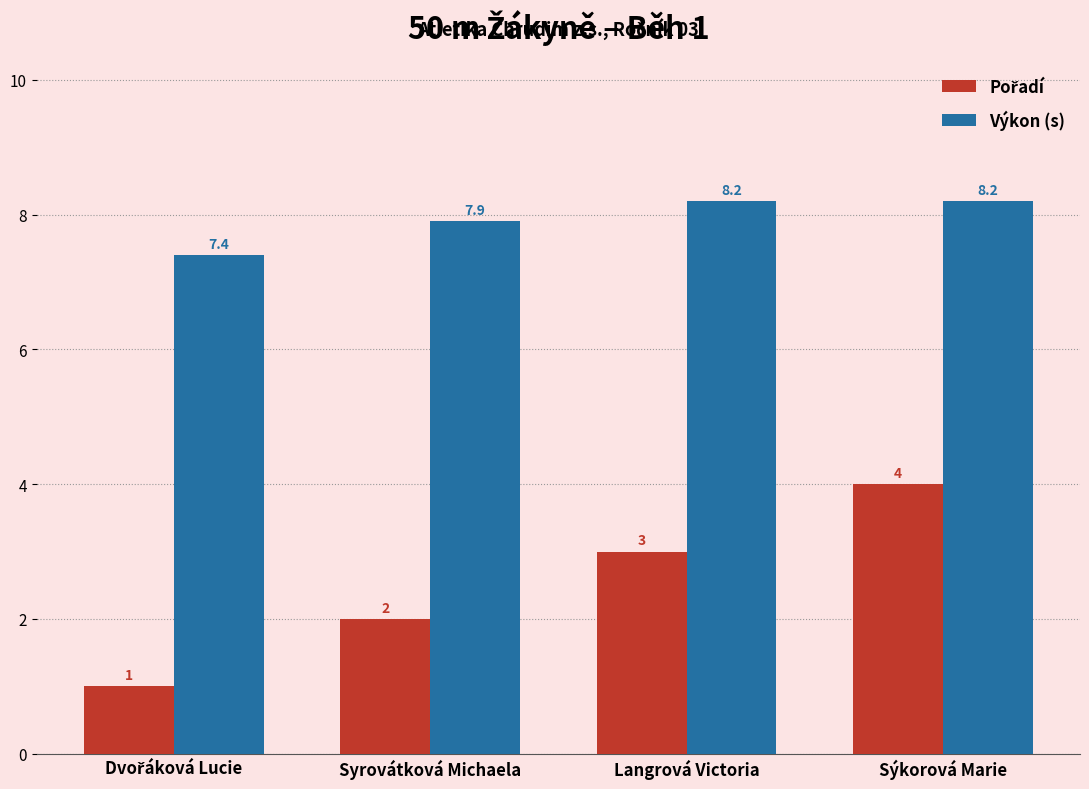

What is the highest value of the Výkon (s) series?

8.2